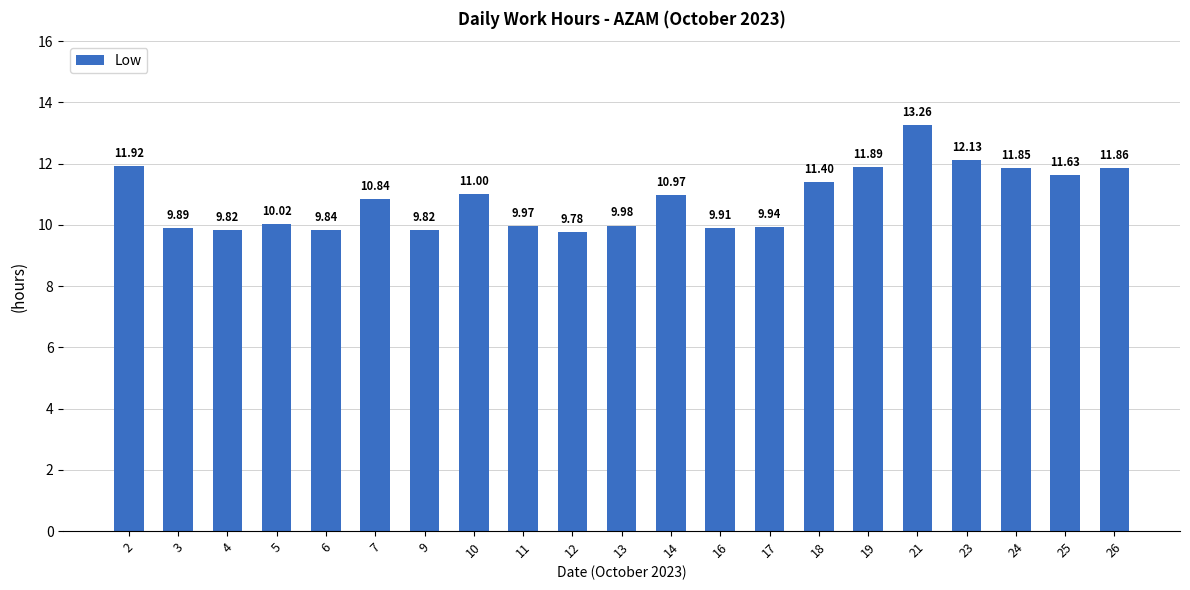

Between 9 and 14, which is larger?

14